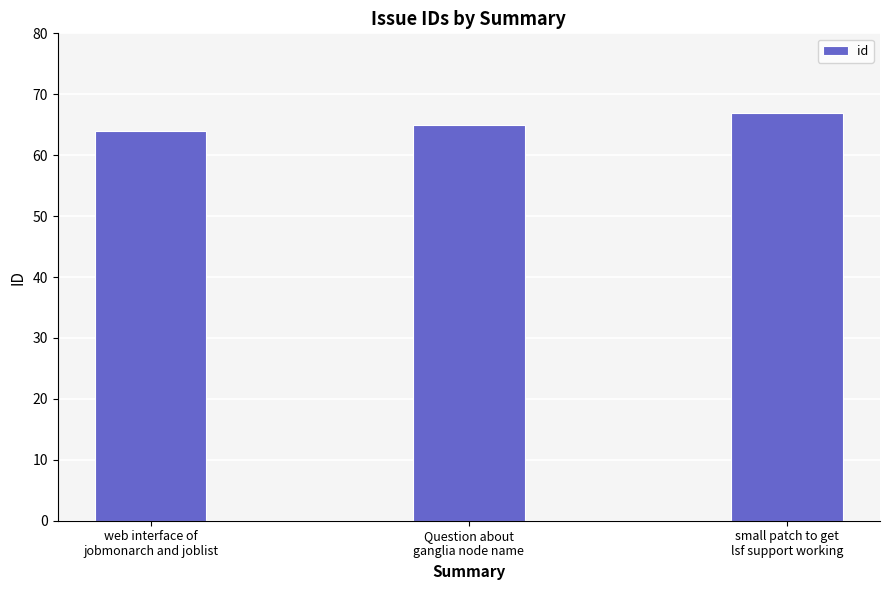

The value at small patch to get
lsf support working is 19. True or false?

False